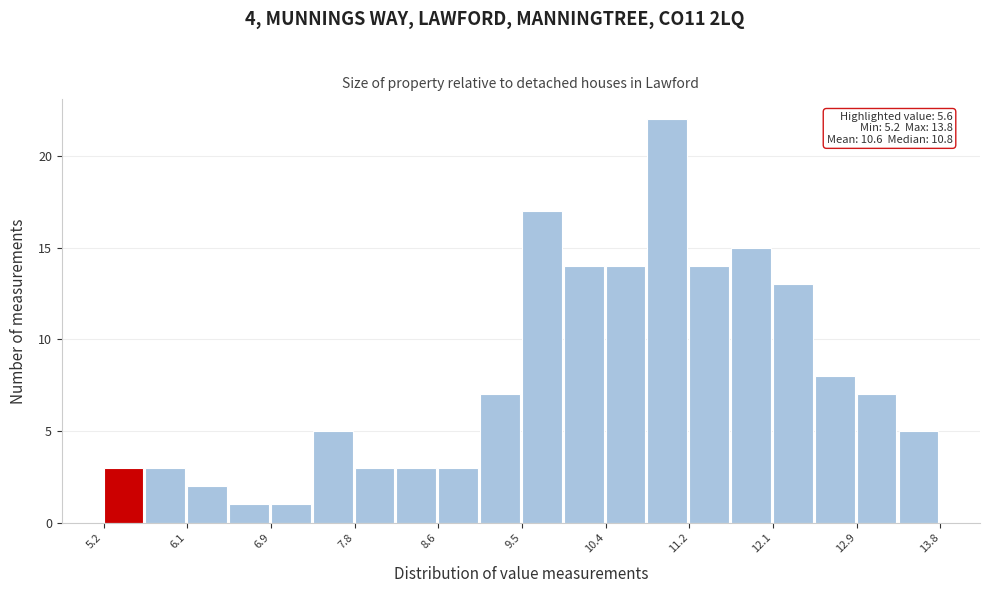

Over which range of the x-axis is the bar tallest?

10.79 to 11.22